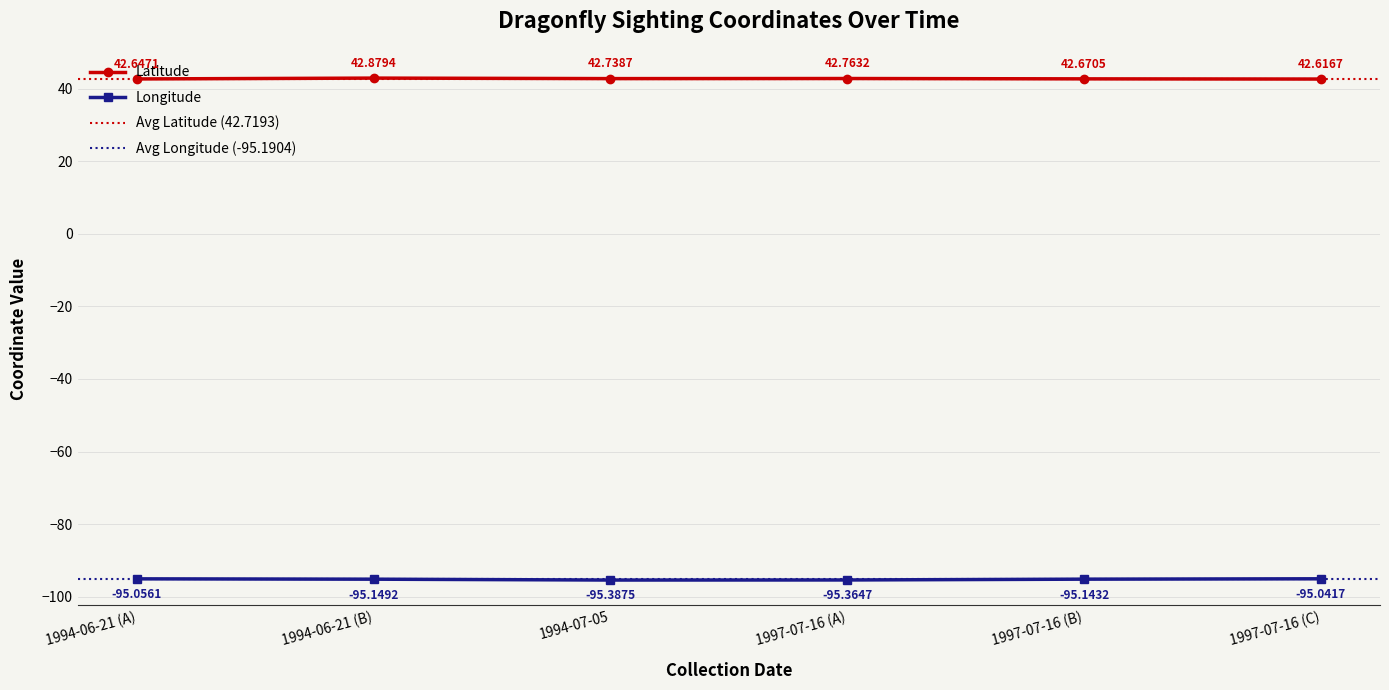

True or false: Latitude and Longitude cross at least once.

False